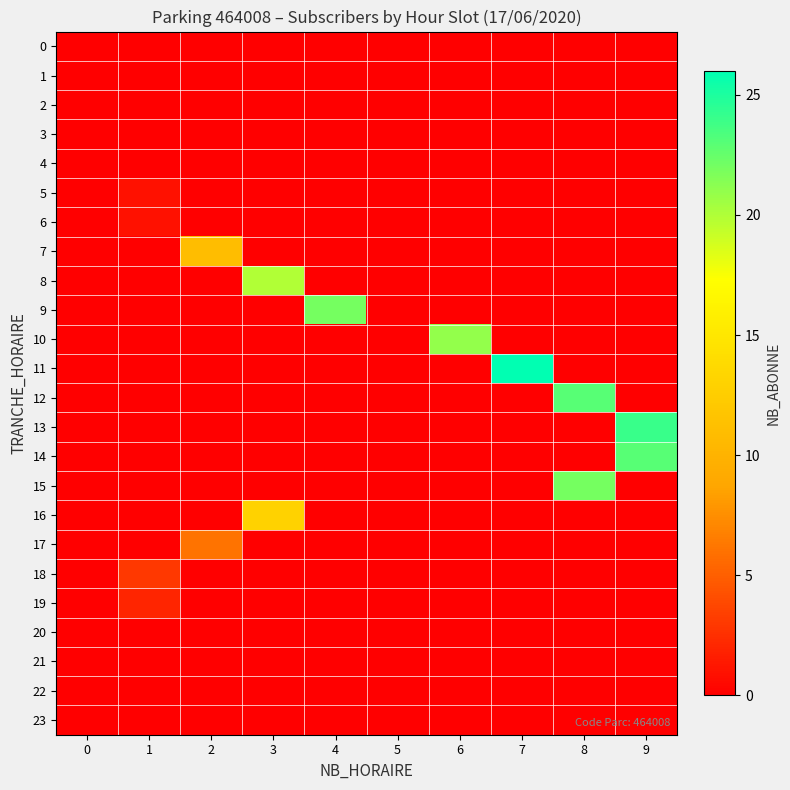

What is the total value across all series at 9?

47